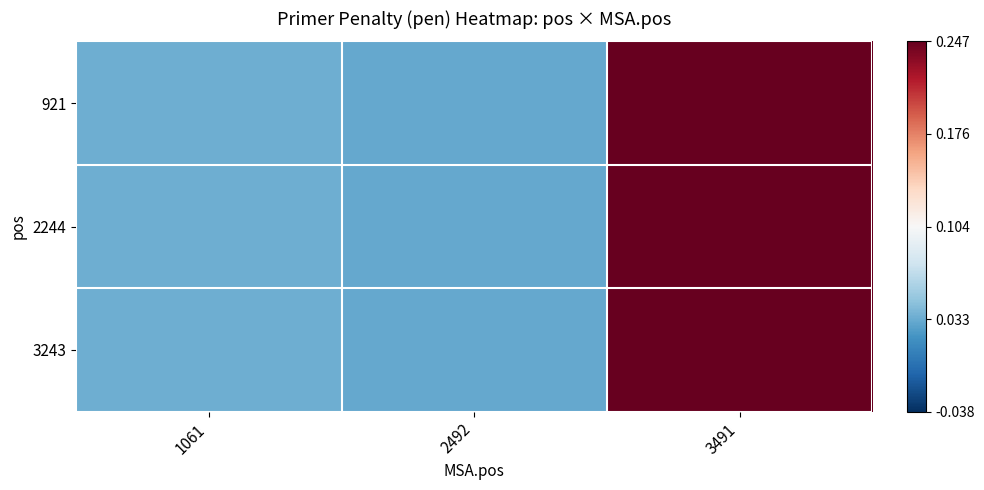

Reading left to right, transcribe all the data shown in this chart.

921: 1061=-0.1	2492=-0.1	3491=0.1
2244: 1061=-0.1	2492=-0.1	3491=0.1
3243: 1061=-0.1	2492=-0.1	3491=0.1